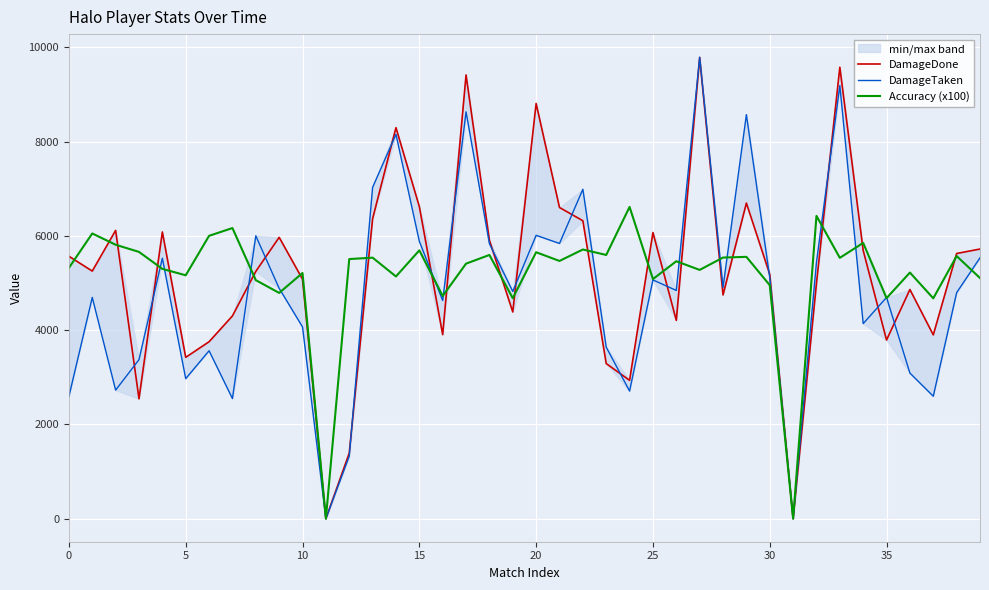

What is the difference between the highest and lowest values at 21?

1134